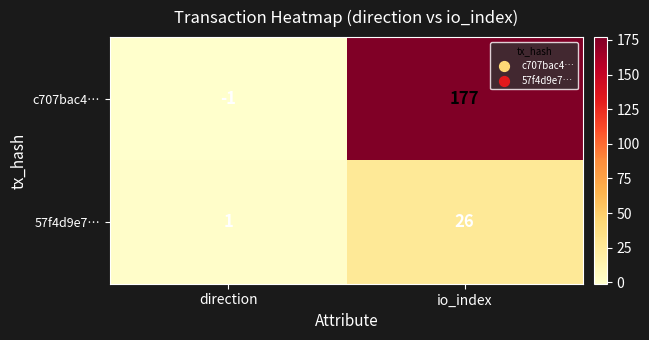

How many distinct data groups are displayed?

2